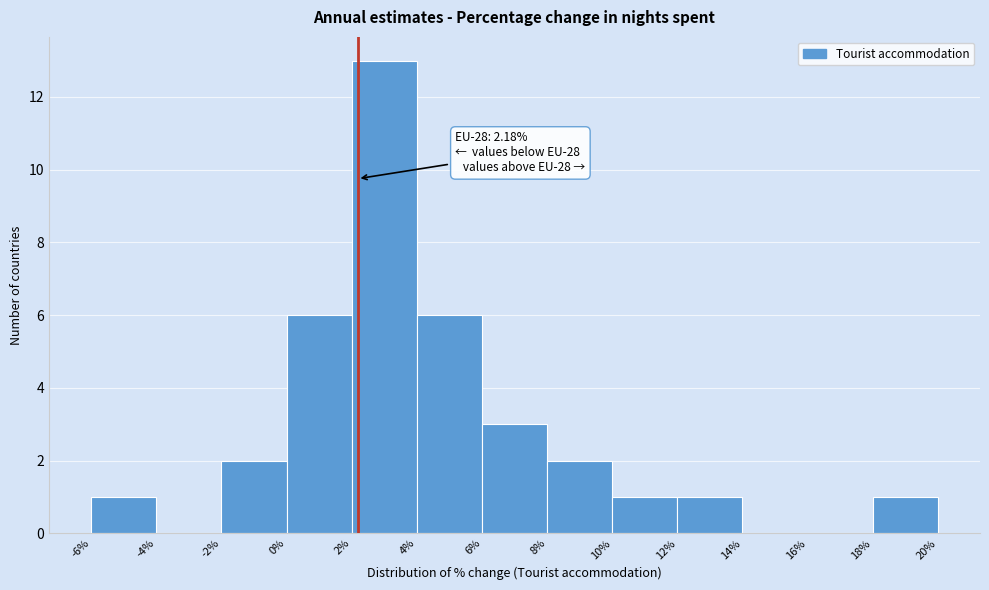

Which range on the x-axis has the tallest bar?

2% to 4%